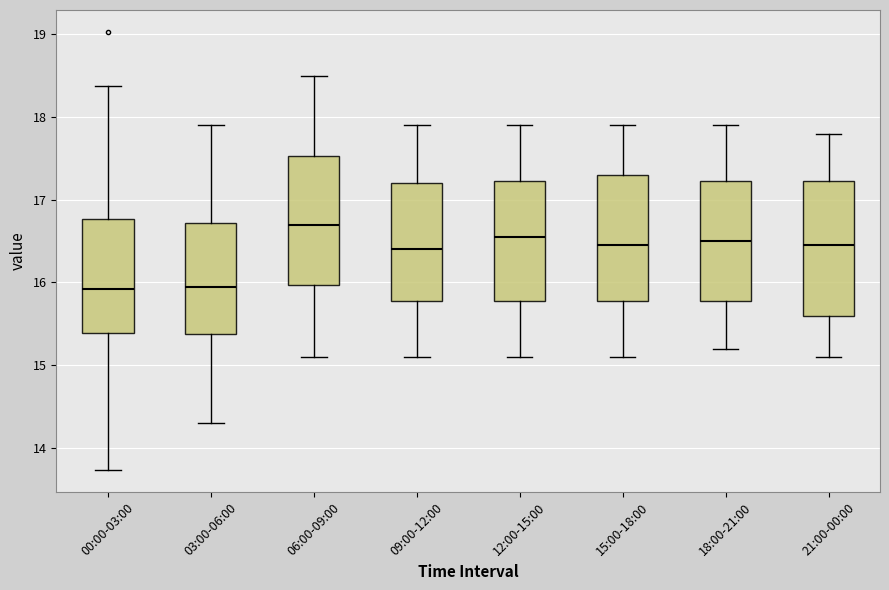

Where is the upper edge of the box for 15:00-18:00 on the y-axis? The values are not printed on the chart, so give them approximately, as read against the axis.

17.3